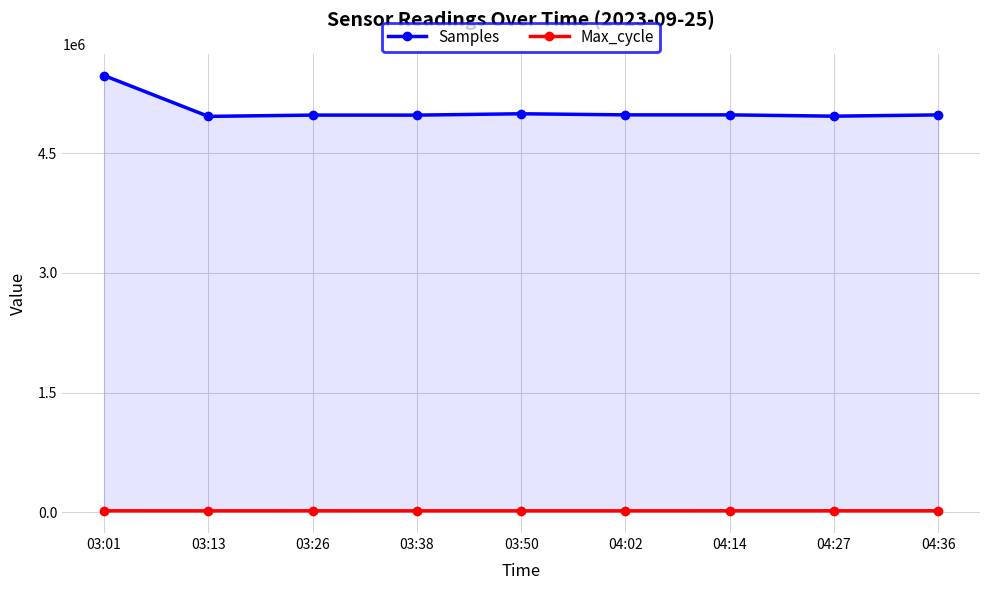

Reading left to right, transcribe all the data shown in this chart.

Samples: 03:01=5473262	03:13=4961534	03:26=4977765	03:38=4977320	03:50=4994338	04:02=4980554	04:14=4980574	04:27=4964223	04:36=4980115
Max_cycle: 03:01=20364	03:13=19984	03:26=20357	03:38=19961	03:50=19925	04:02=19922	04:14=20389	04:27=20383	04:36=20377